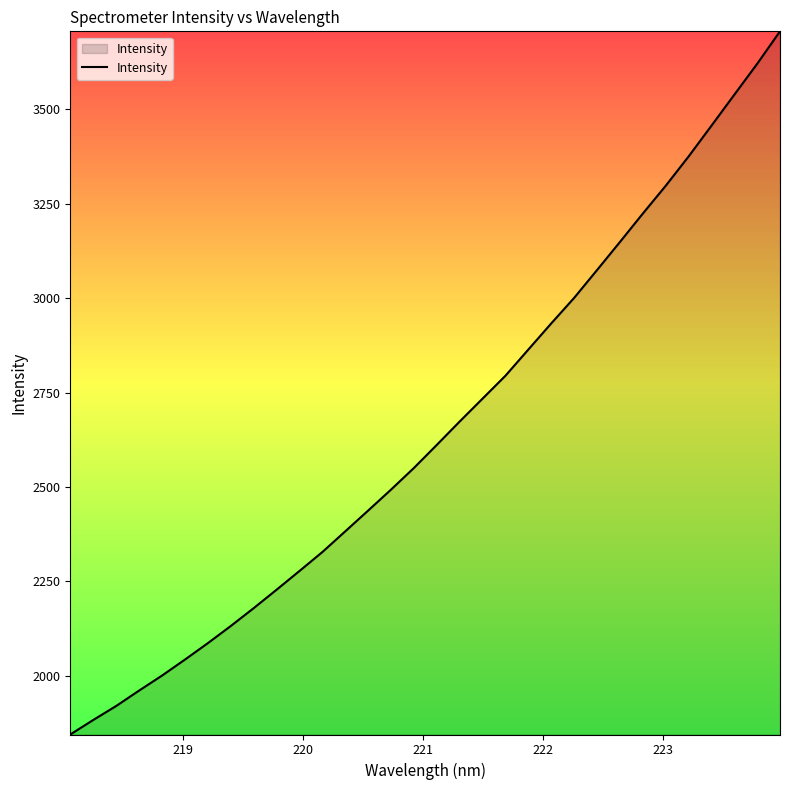

What is the smallest value displayed?

1844.1